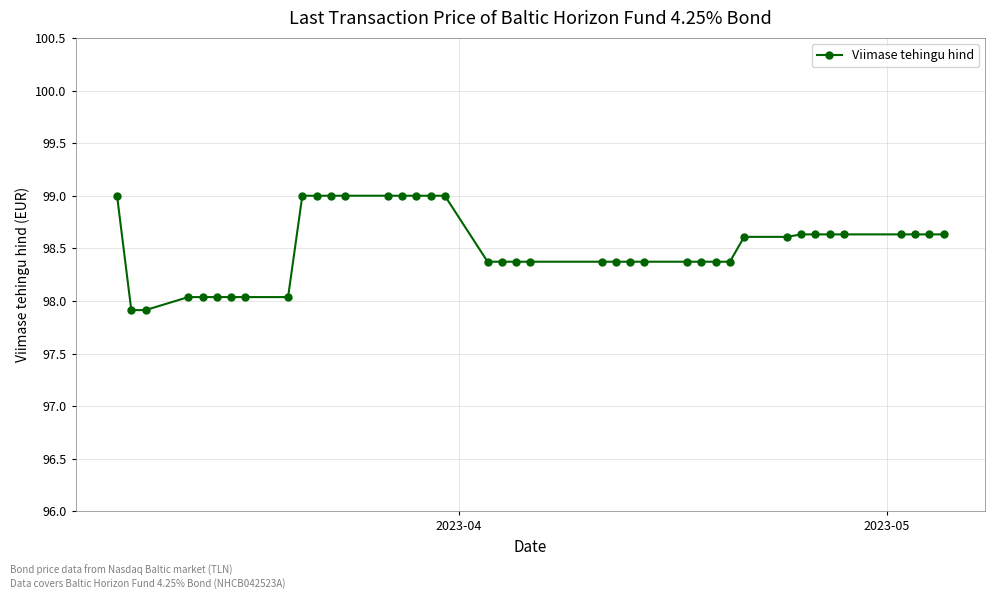

What is the smallest value displayed?

97.9